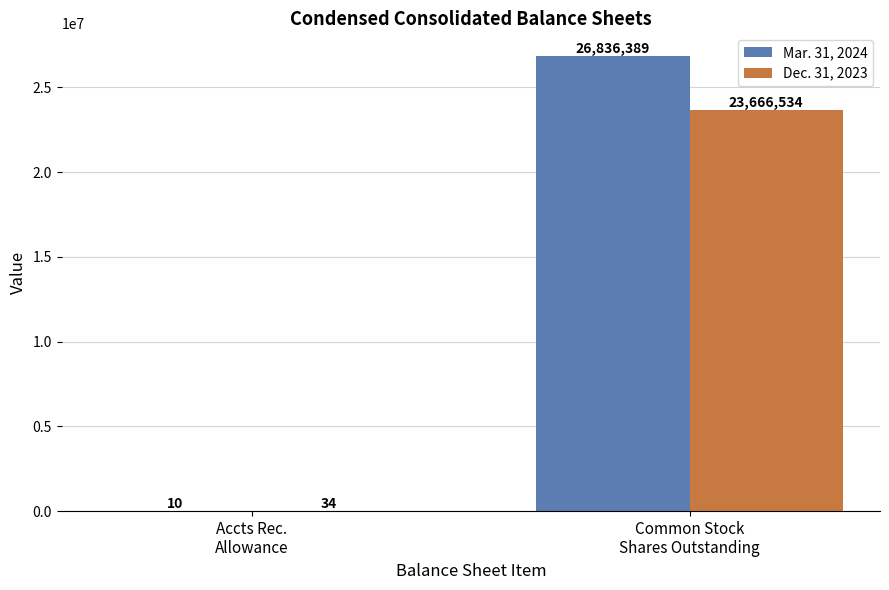

Which series has the largest total across all categories?

Mar. 31, 2024